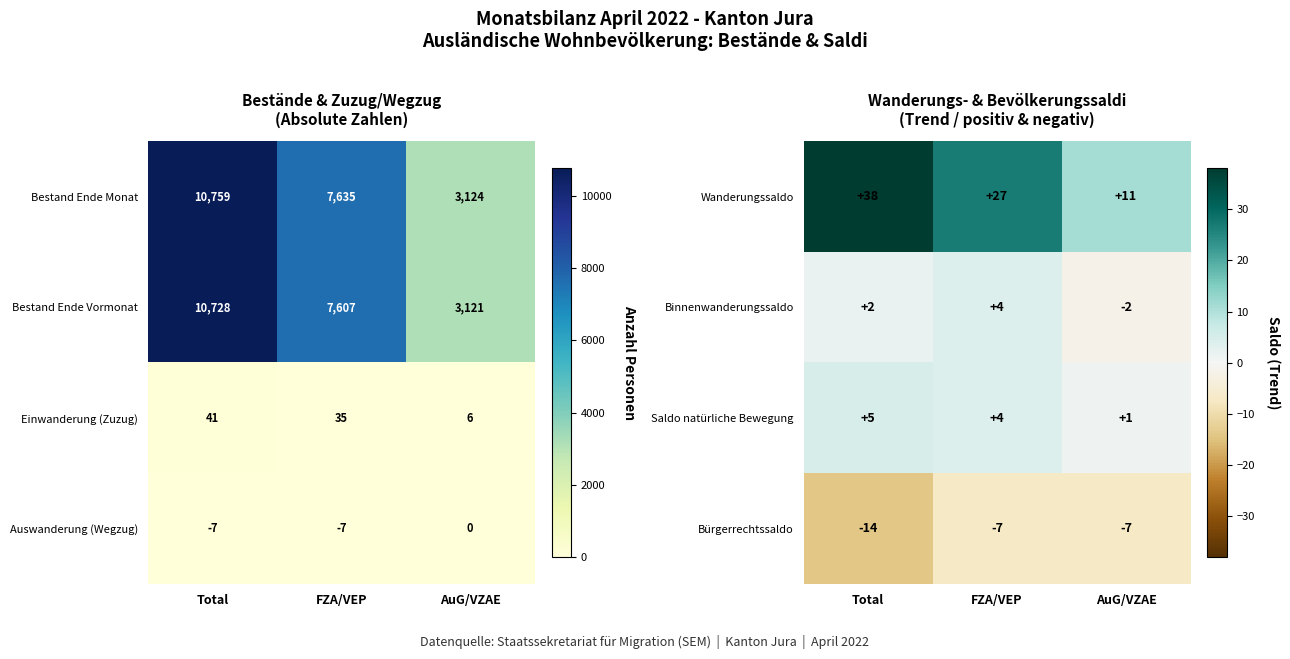

How many values in Binnenwanderungssaldo are above zero?

2